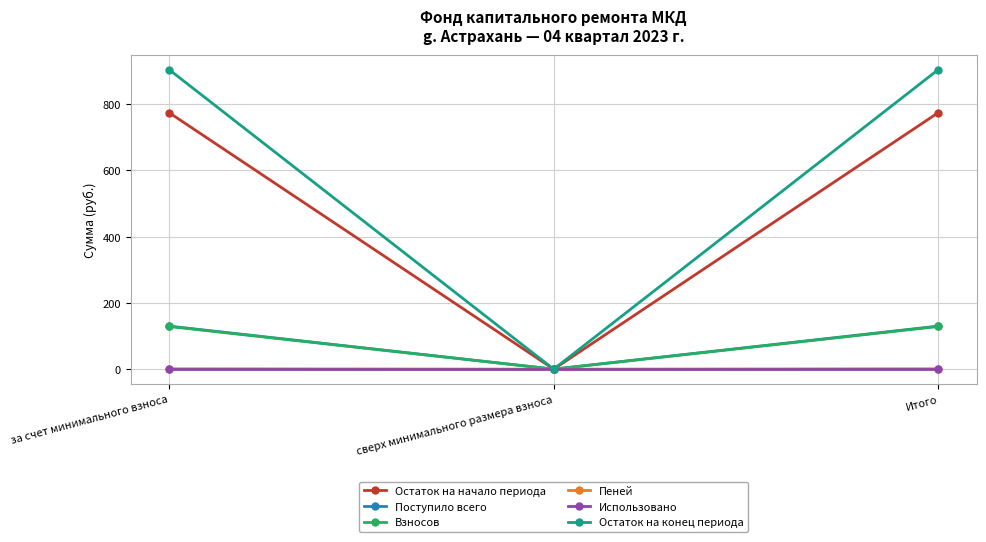

Which series has the largest total across all categories?

Остаток на конец периода